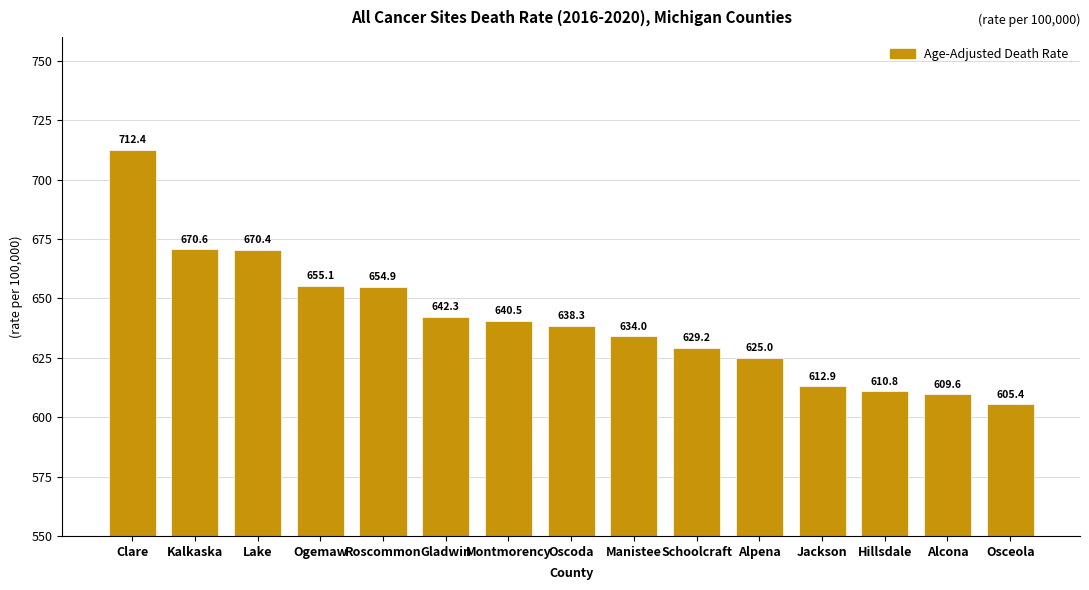

Reading left to right, what are all the values shown in this chart?

Clare=712.4	Kalkaska=670.6	Lake=670.4	Ogemaw=655.1	Roscommon=654.9	Gladwin=642.3	Montmorency=640.5	Oscoda=638.3	Manistee=634.0	Schoolcraft=629.2	Alpena=625.0	Jackson=612.9	Hillsdale=610.8	Alcona=609.6	Osceola=605.4